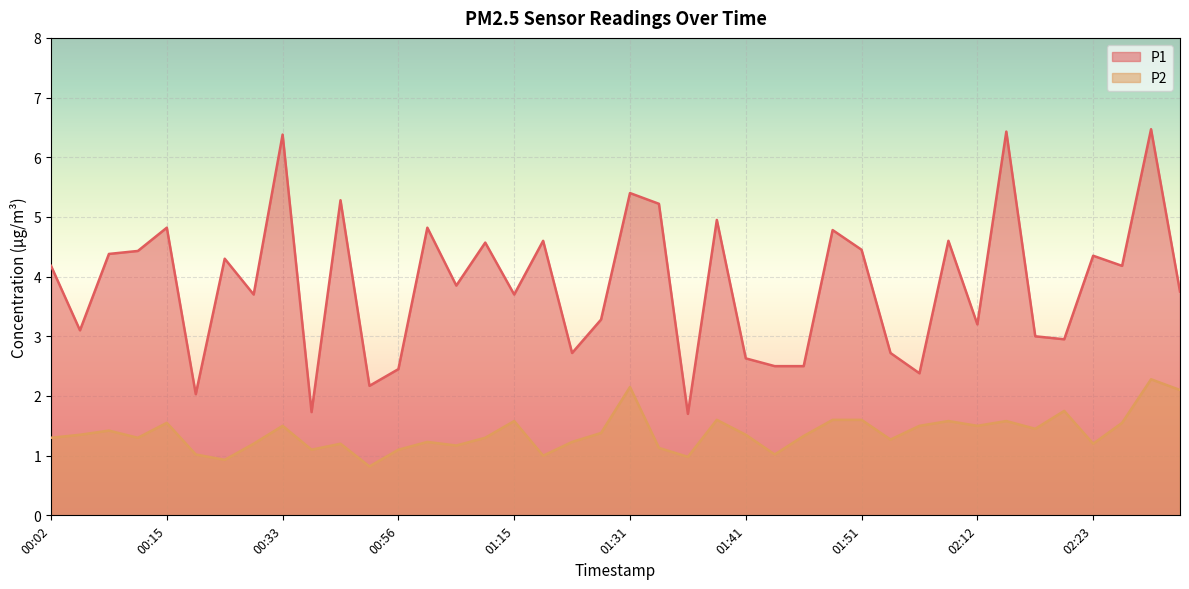

What is the value of the P1 point at the 19th from the left?

2.7